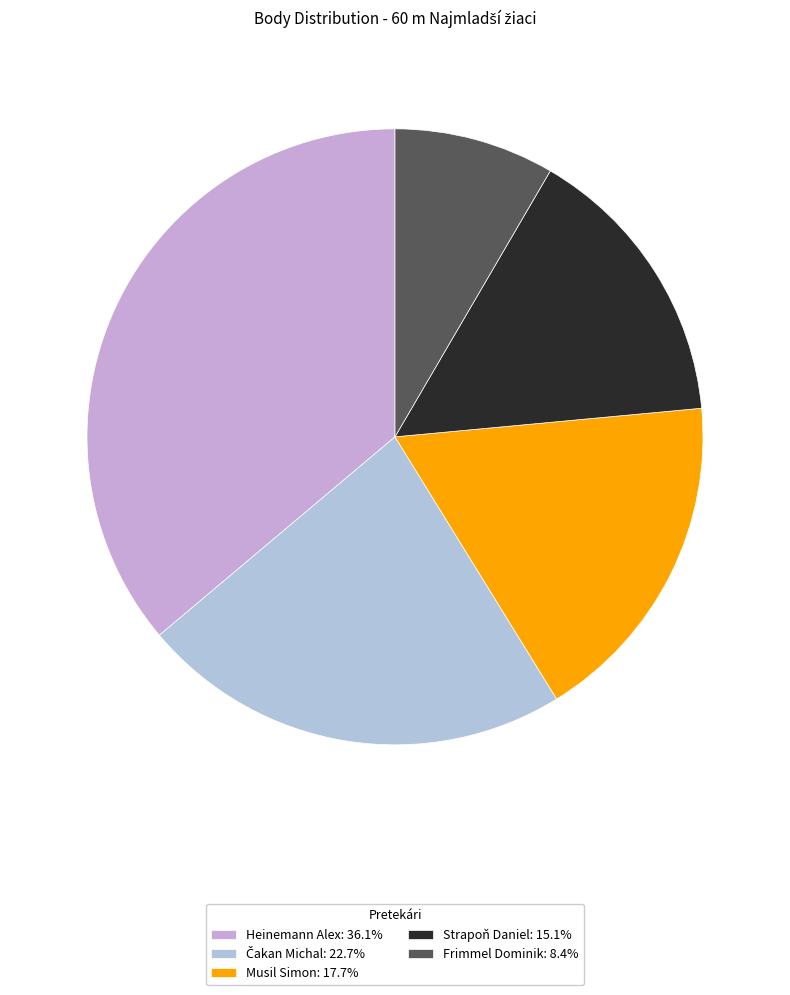

Does Čakan Michal account for over 50% of the chart?

No